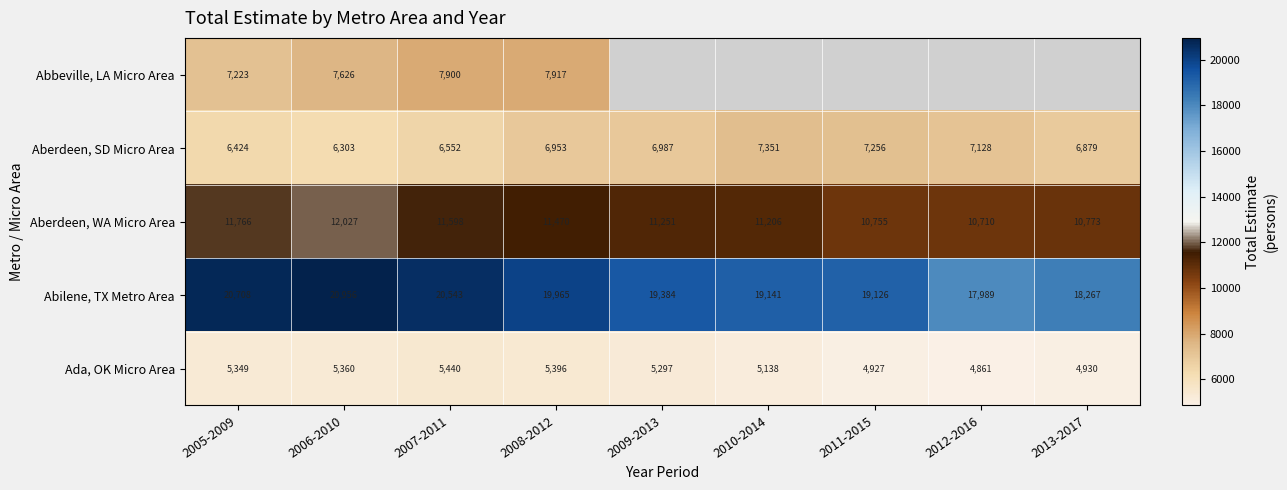

What is the difference between the Aberdeen, SD Micro Area values at 2007-2011 and 2009-2013?

435